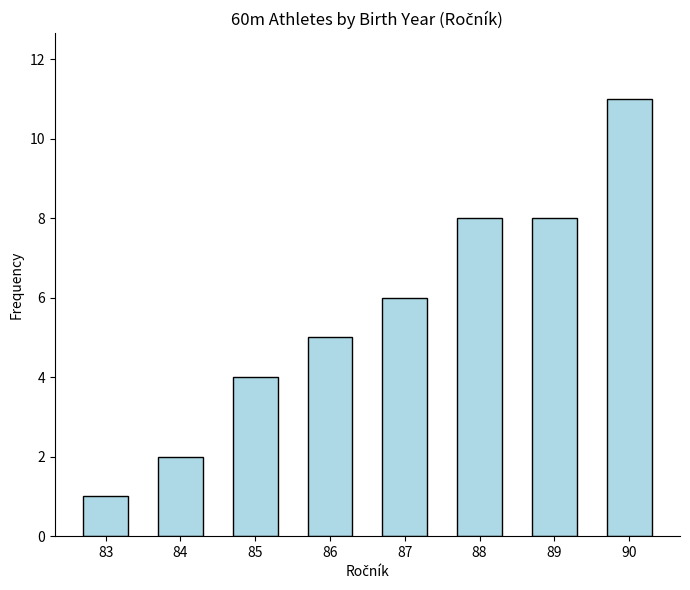

What is the greatest value displayed?

11